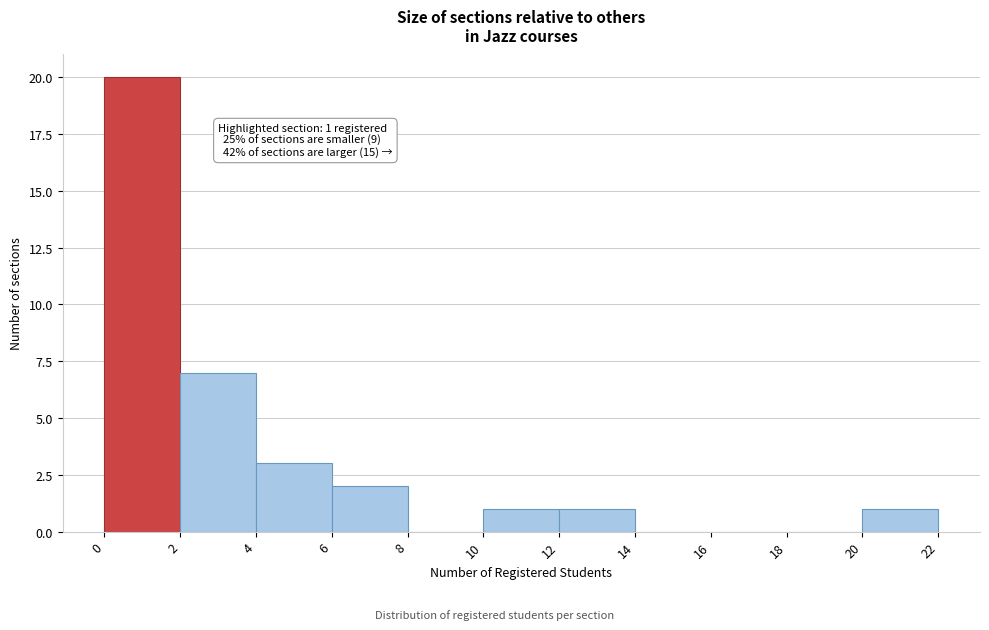

Which range on the x-axis has the tallest bar?

0 to 2